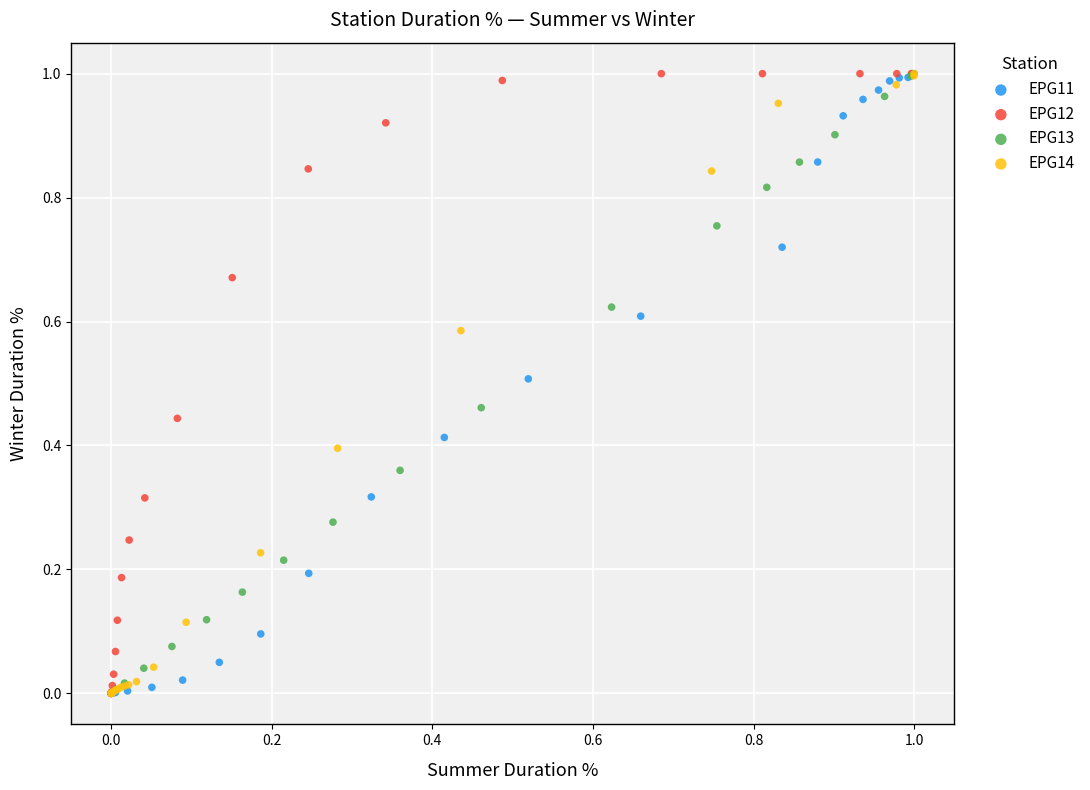

What are all the series names shown in the legend?

EPG11, EPG12, EPG13, EPG14